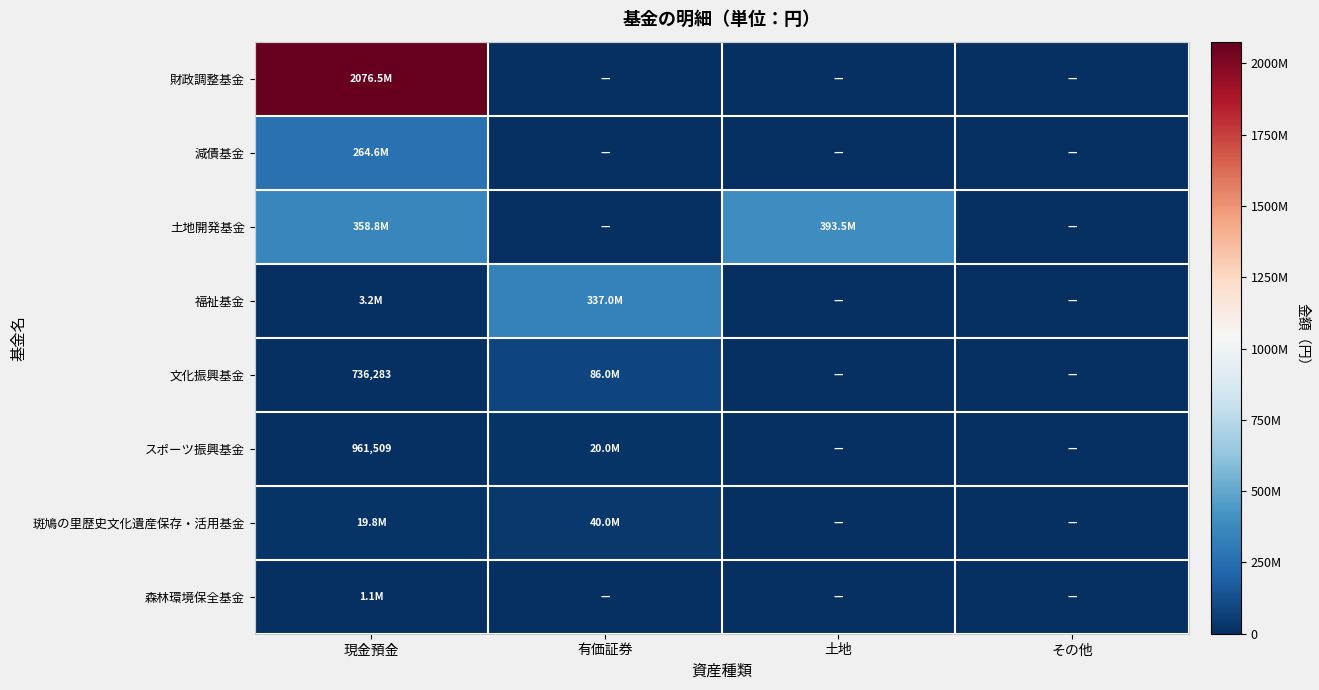

At which category does the chart reach its peak across all series?

現金預金